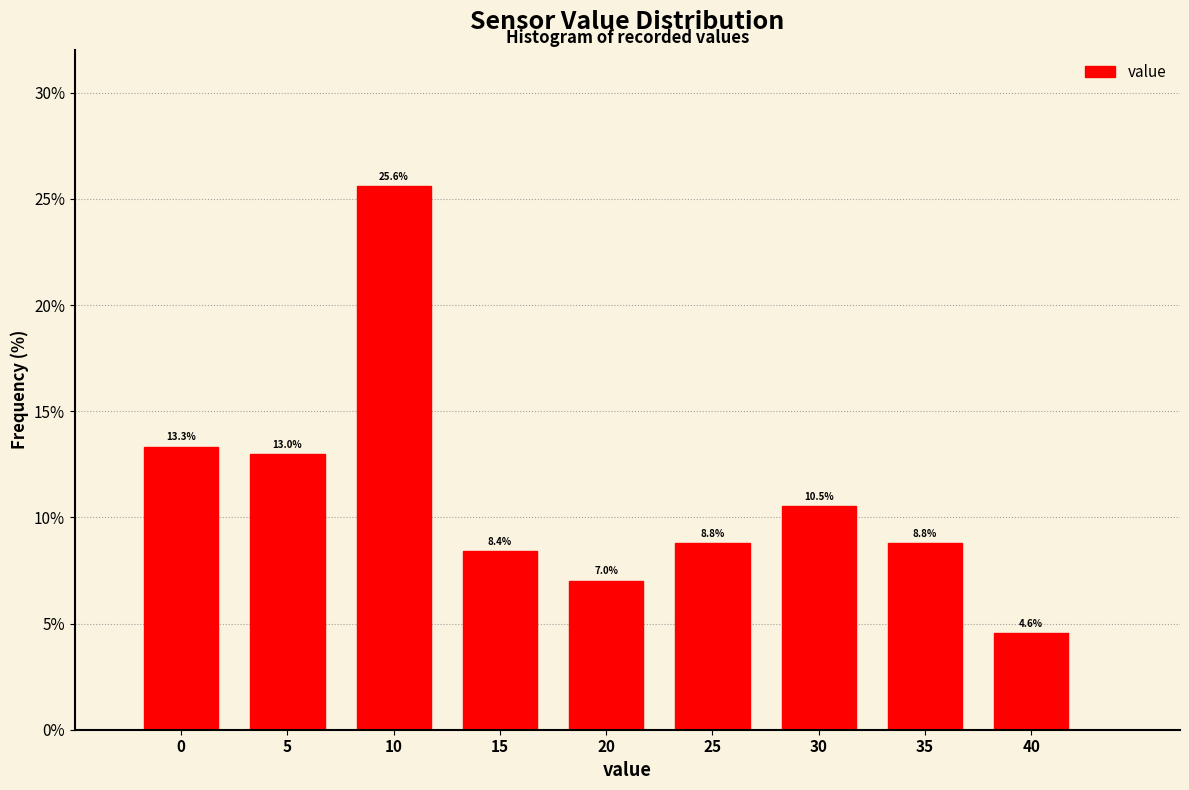

Reading left to right, extract all data points from this chart.

13.3	13.0	25.6	8.4	7.0	8.8	10.5	8.8	4.6